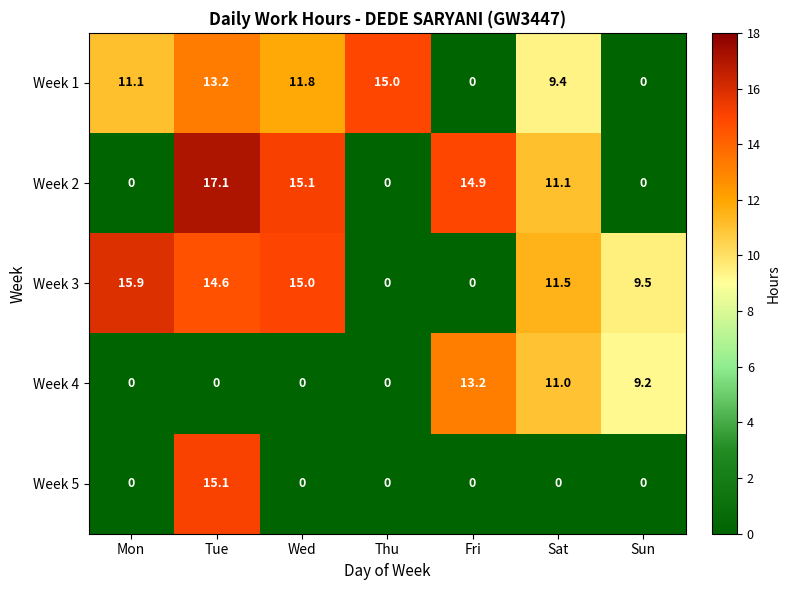

What is the total value across all series at Sun?

18.7